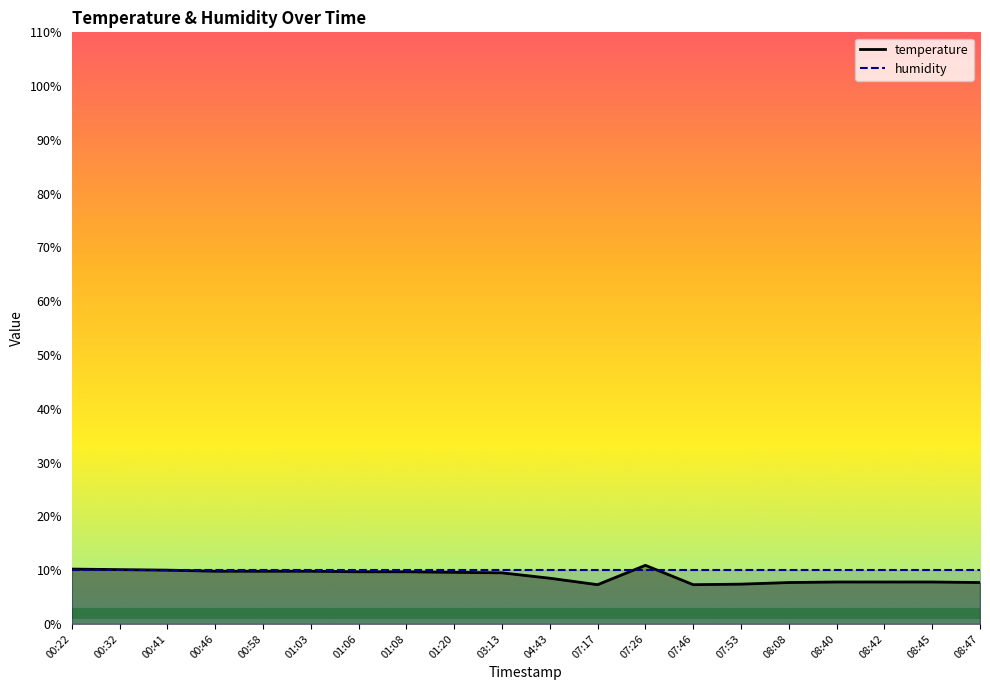

Rank the categories by value from lowest to highest.

07:17, 07:46, 07:53, 08:08, 08:47, 08:40, 08:42, 08:45, 04:43, 03:13, 01:20, 01:06, 01:08, 00:46, 00:58, 01:03, 00:41, 00:32, 00:22, 07:26